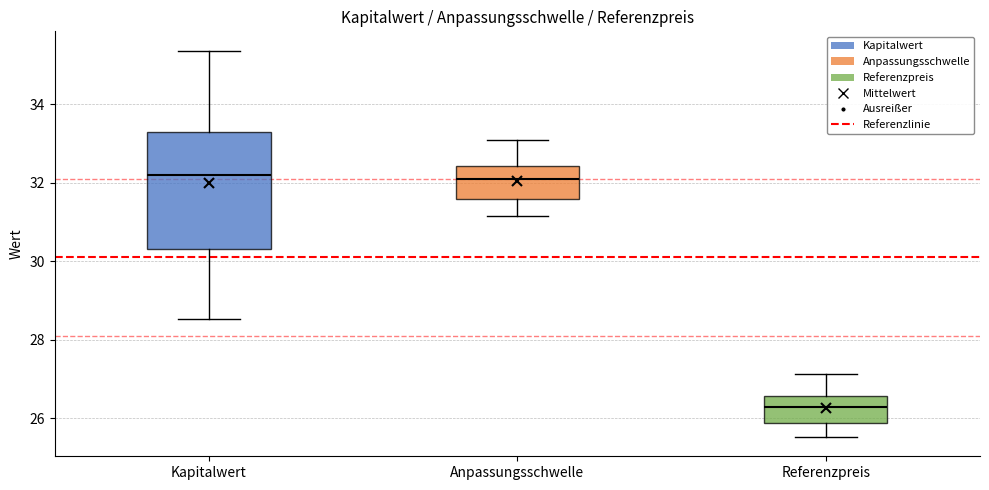

Reading left to right, read every box against the y-axis: the position of its median line, the range the box covers, and the ends of its whiskers. The values are not printed on the chart, so give them approximately, as read against the axis.

Kapitalwert: median 32.2, box 30.4 to 33.4, whiskers 28.6 to 35.4
Anpassungsschwelle: median 32.0, box 31.6 to 32.4, whiskers 31.2 to 33.0
Referenzpreis: median 26.4, box 25.8 to 26.6, whiskers 25.6 to 27.2